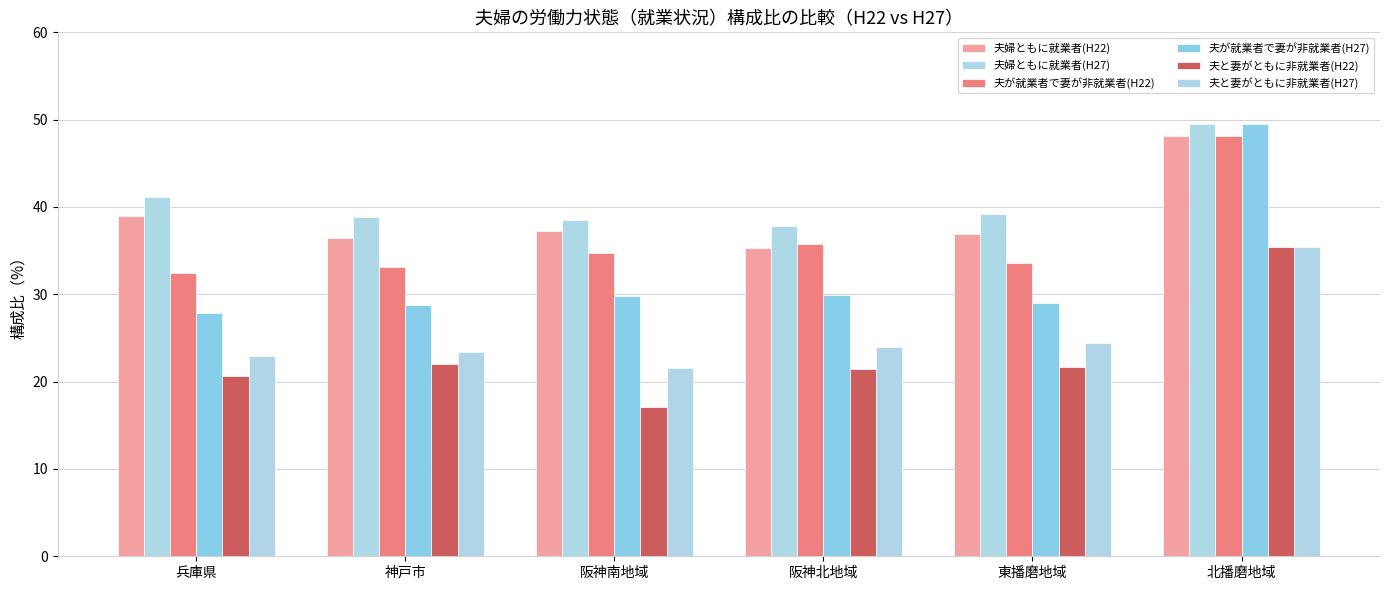

At which category is the sum across all series the highest?

北播磨地域